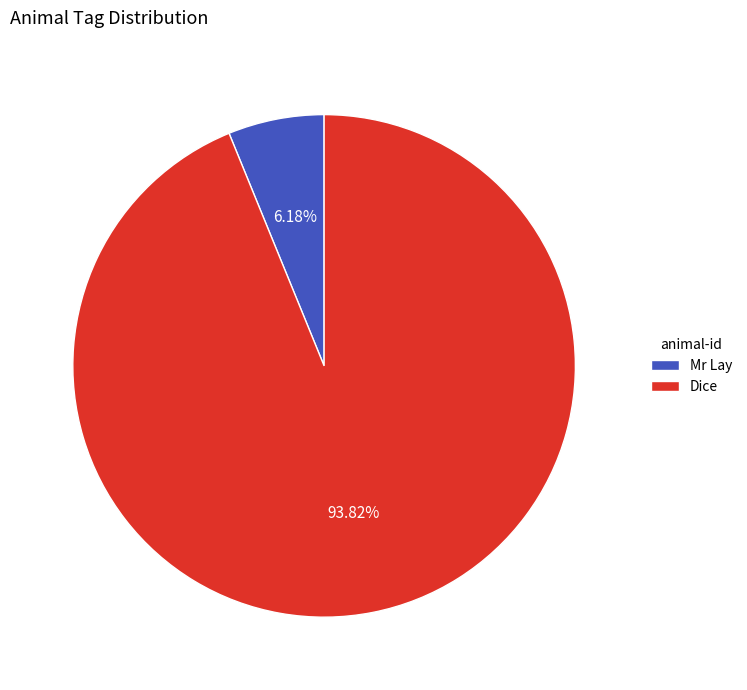

To the nearest percent, what percentage of the pie is Mr Lay?

6%